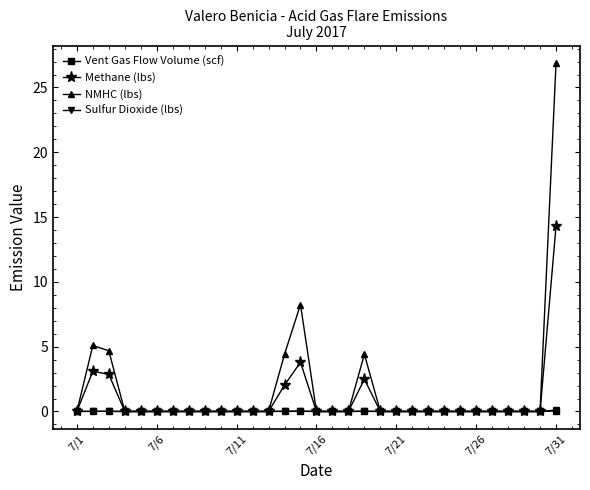

Which series has the largest range (max minus min)?

NMHC (lbs)